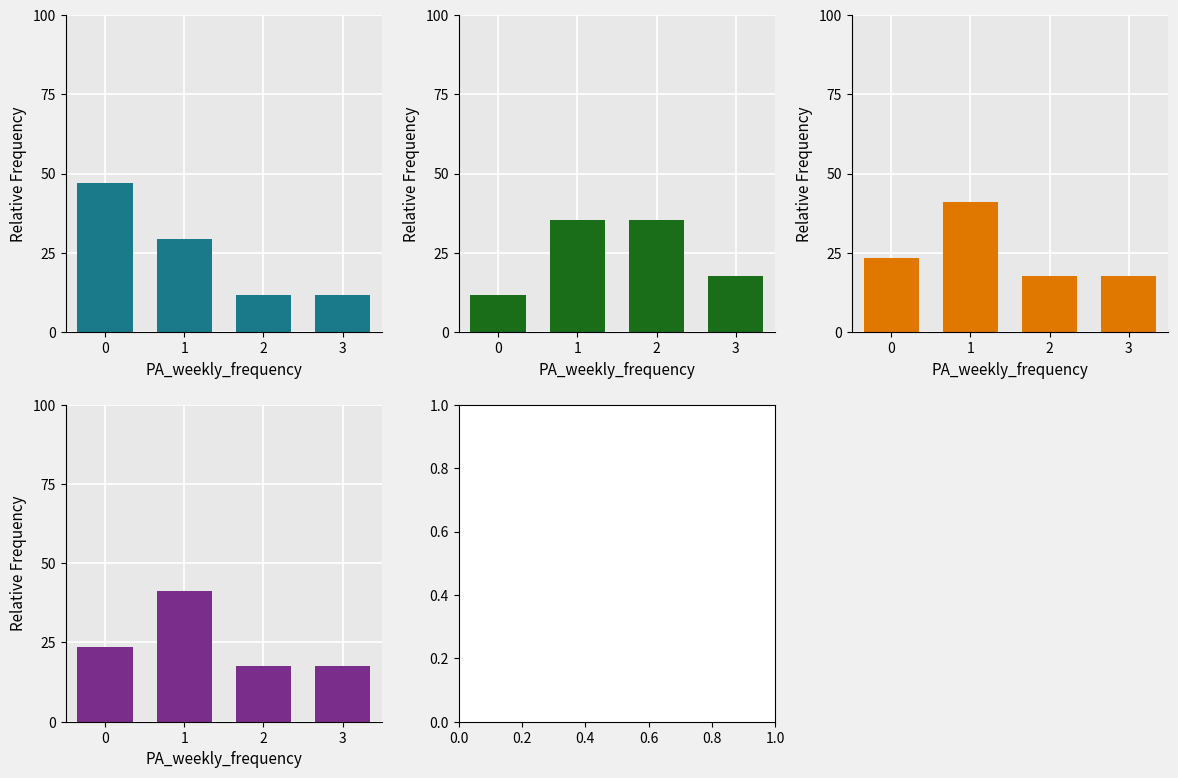

How many bars are there in each group?

4